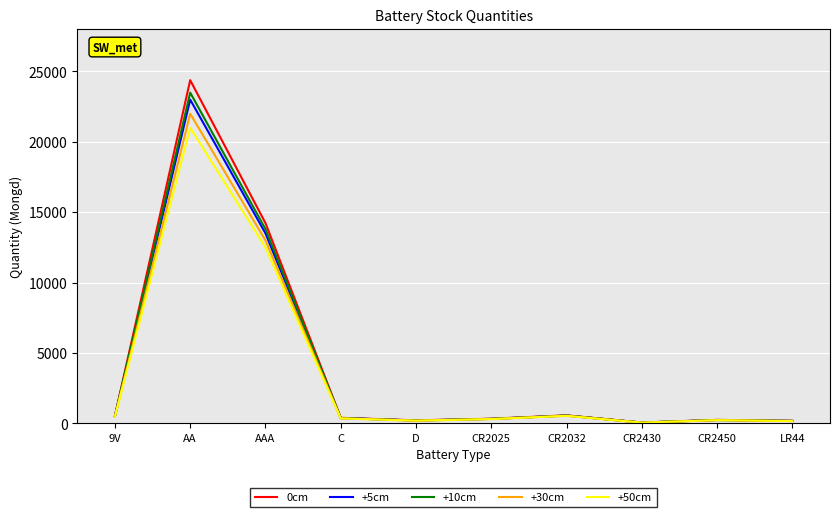

Which series has the widest spread of values?

0cm